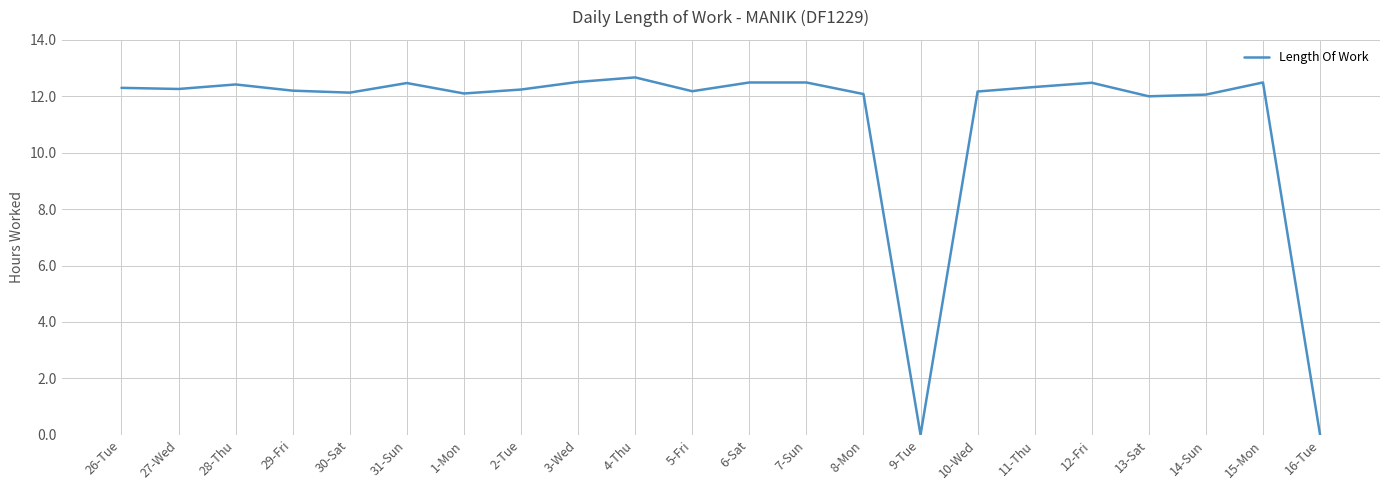

Approximately how many times larger is the value at 30-Sat compared to 12-Fri?

1.0